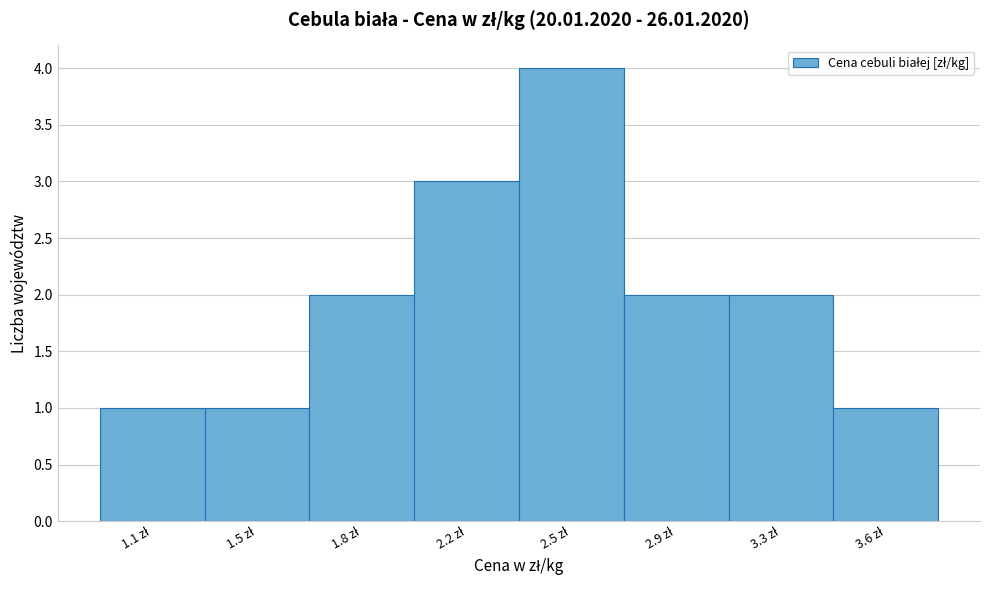

Reading right to left, list all the values displayed in this chart.

1	2	2	4	3	2	1	1